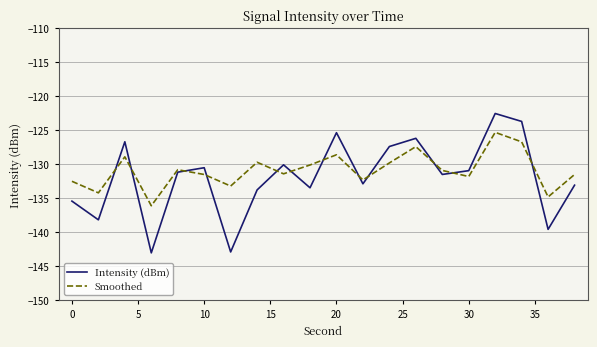

How many intersections are there between Smoothed and Intensity (dBm)?

12